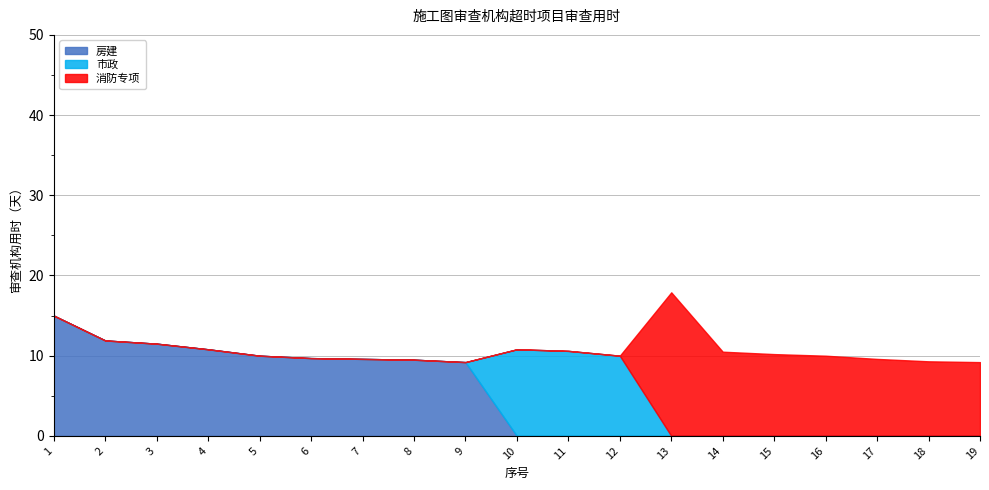

What is the average value of the 市政 series?

1.7